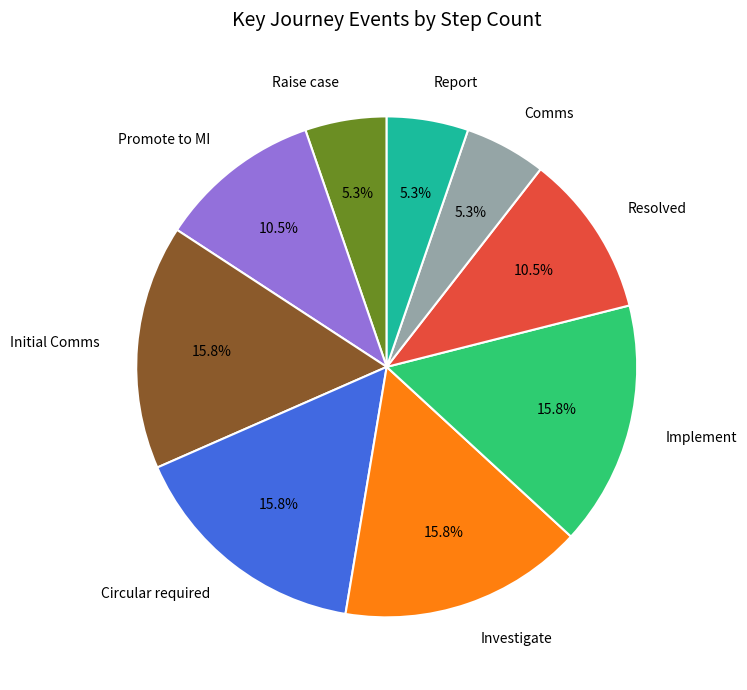

Count the number of slices in the pie.

9